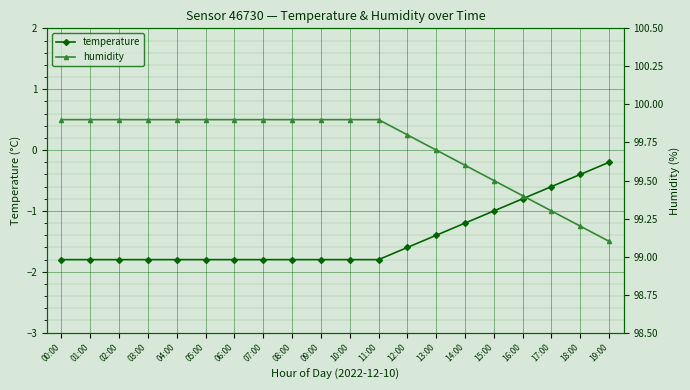

What is the spread (max minus min) of values at 08:00?

101.7